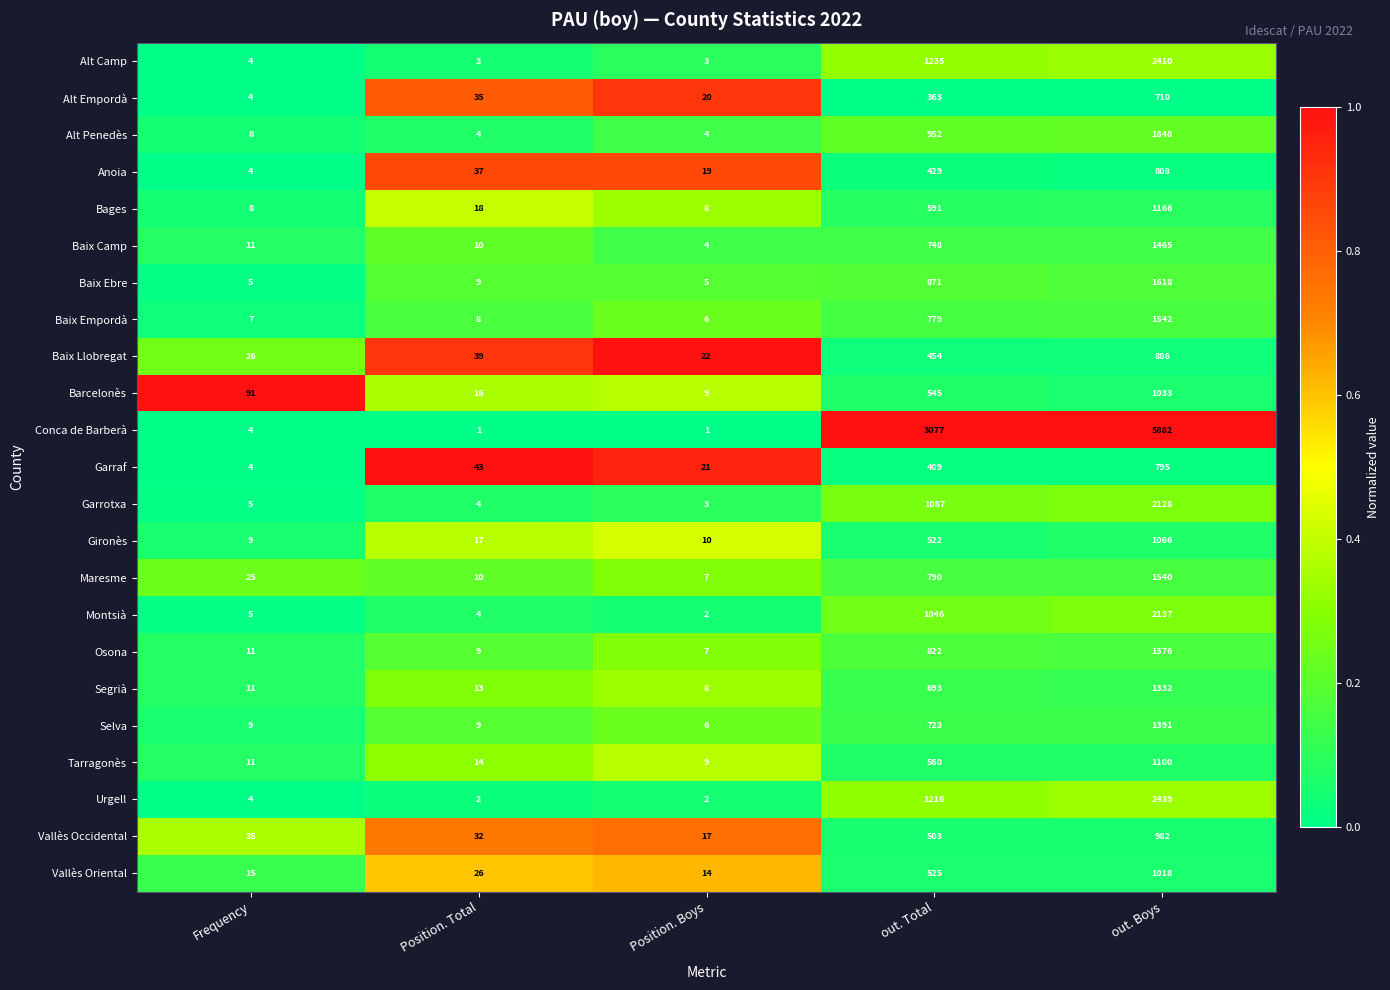

The value of Baix Ebre at Frequency is 2. True or false?

False